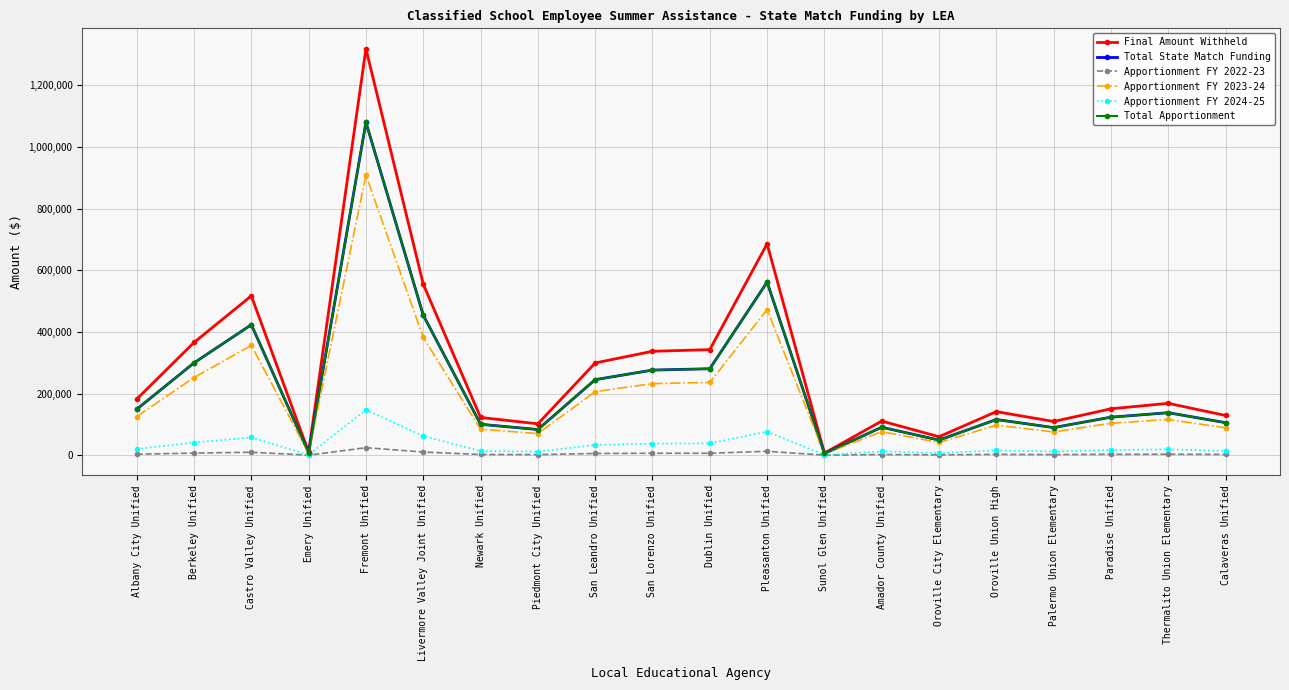

Is this an area chart (filled region under the line)?

No